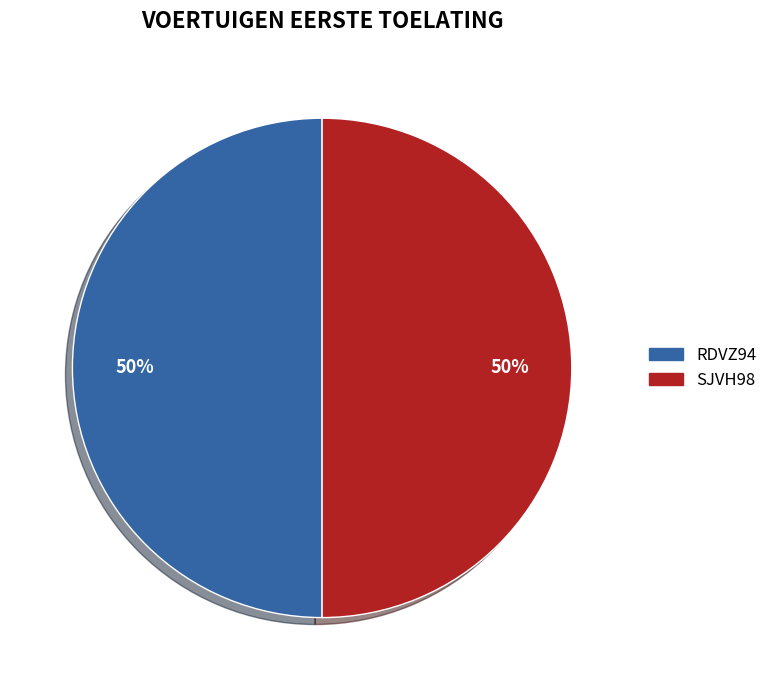

To the nearest percent, what is the combined percentage of RDVZ94 and SJVH98?

100%